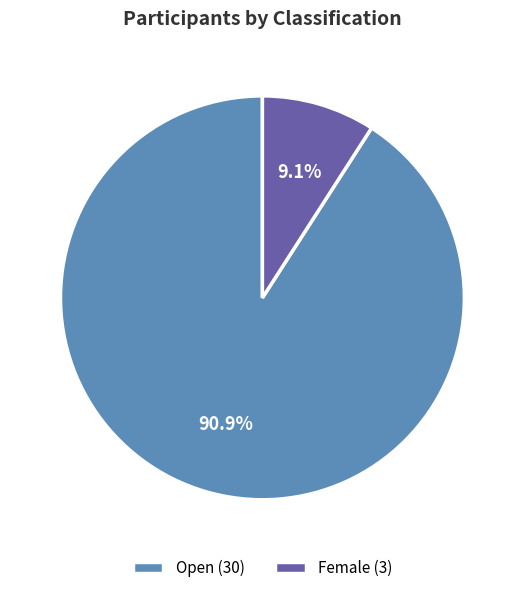

Rank the categories by value from lowest to highest.

Female (3), Open (30)